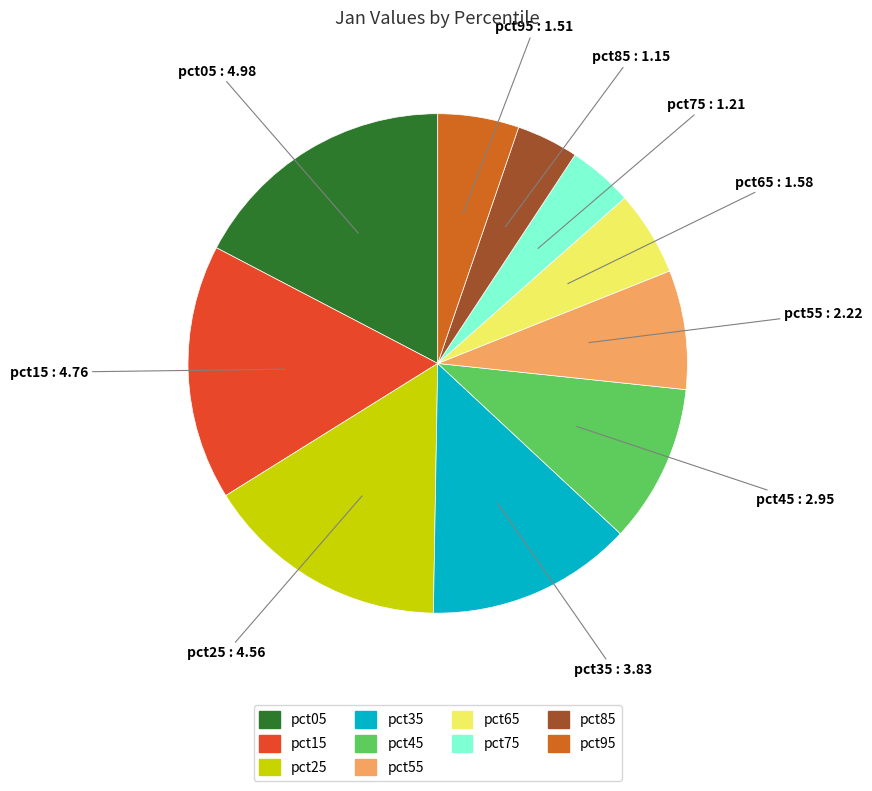

Which has a higher value, pct65 or pct55?

pct55